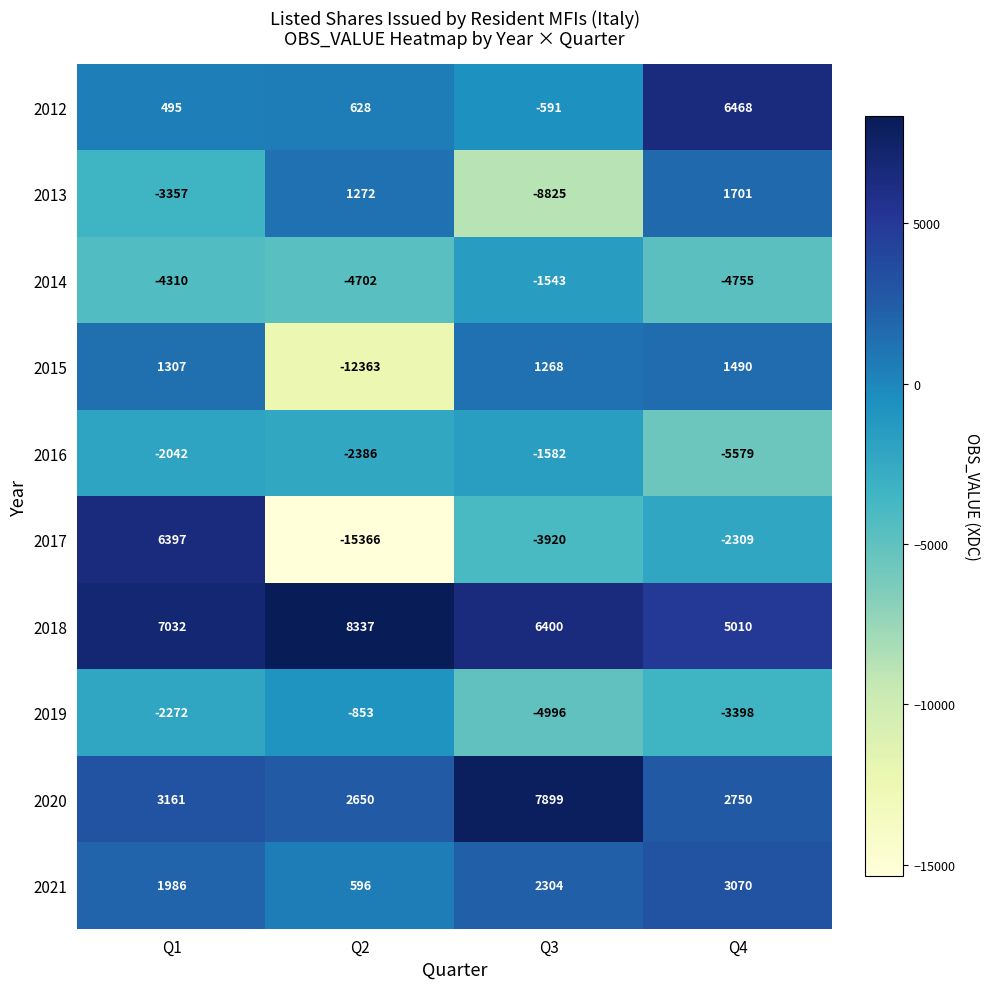

List the series in order of their peak value, highest first.

2018, 2020, 2012, 2017, 2021, 2013, 2015, 2019, 2014, 2016